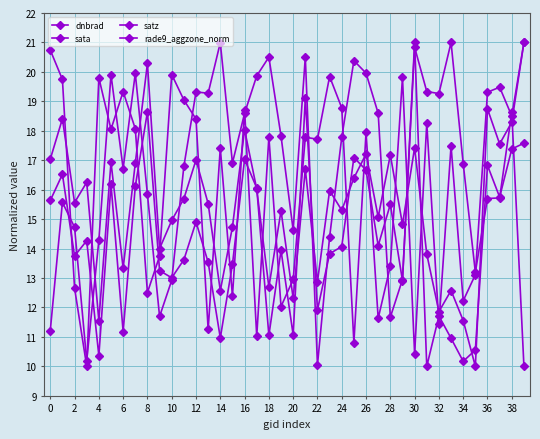

How many lines are shown in the chart?

4